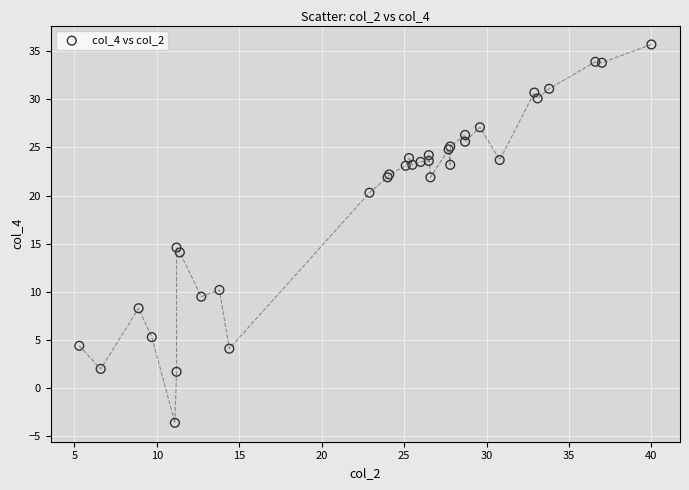

What Y value in the scatter plot is closest to 16?

14.6